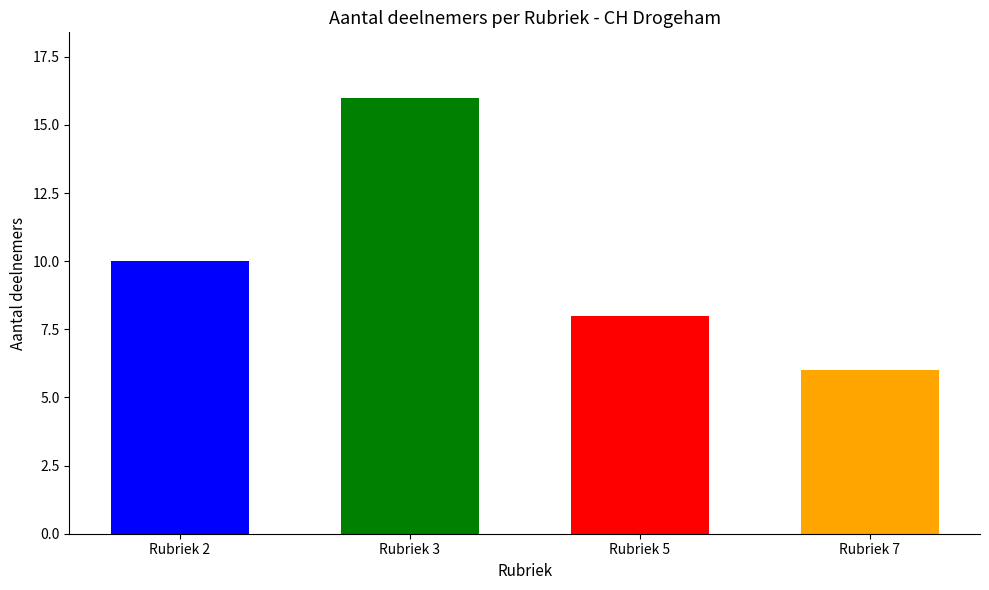

Are the bars grouped side by side (vs. stacked)?

No